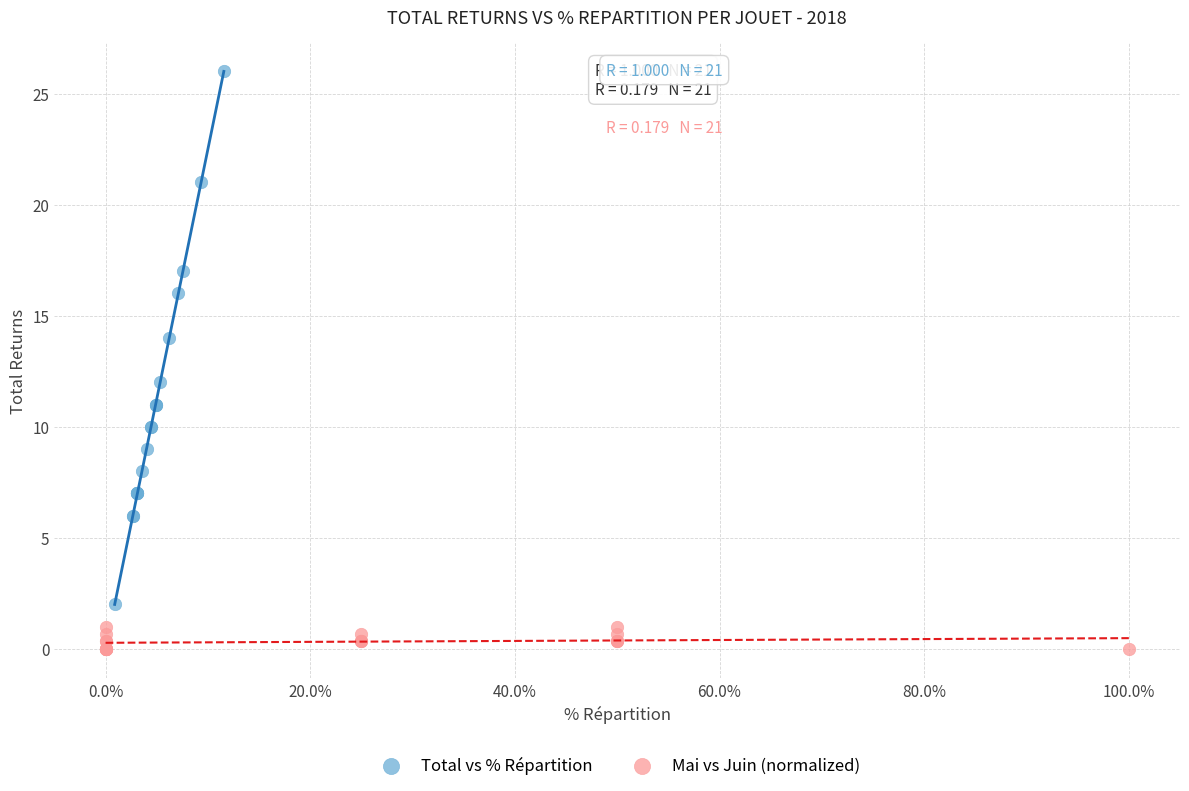

Which series reaches the maximum Y coordinate?

Total vs % Répartition